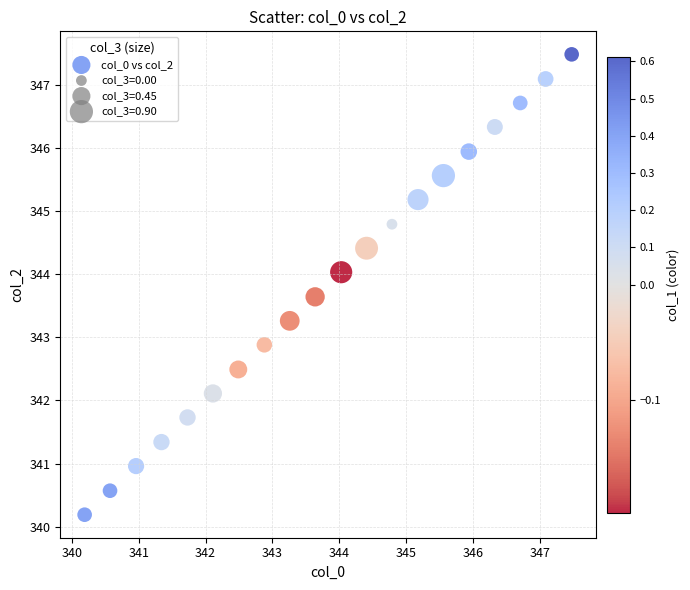

What is the range of X values (max minus min)?

7.3